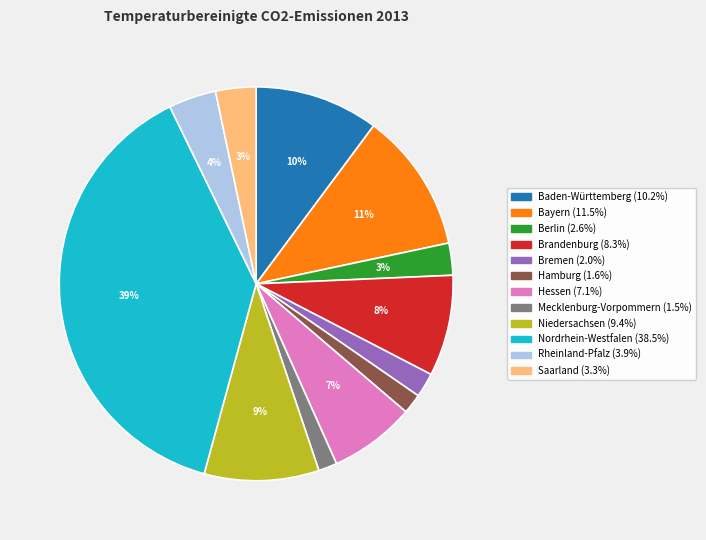

Is there a majority slice in this chart?

No